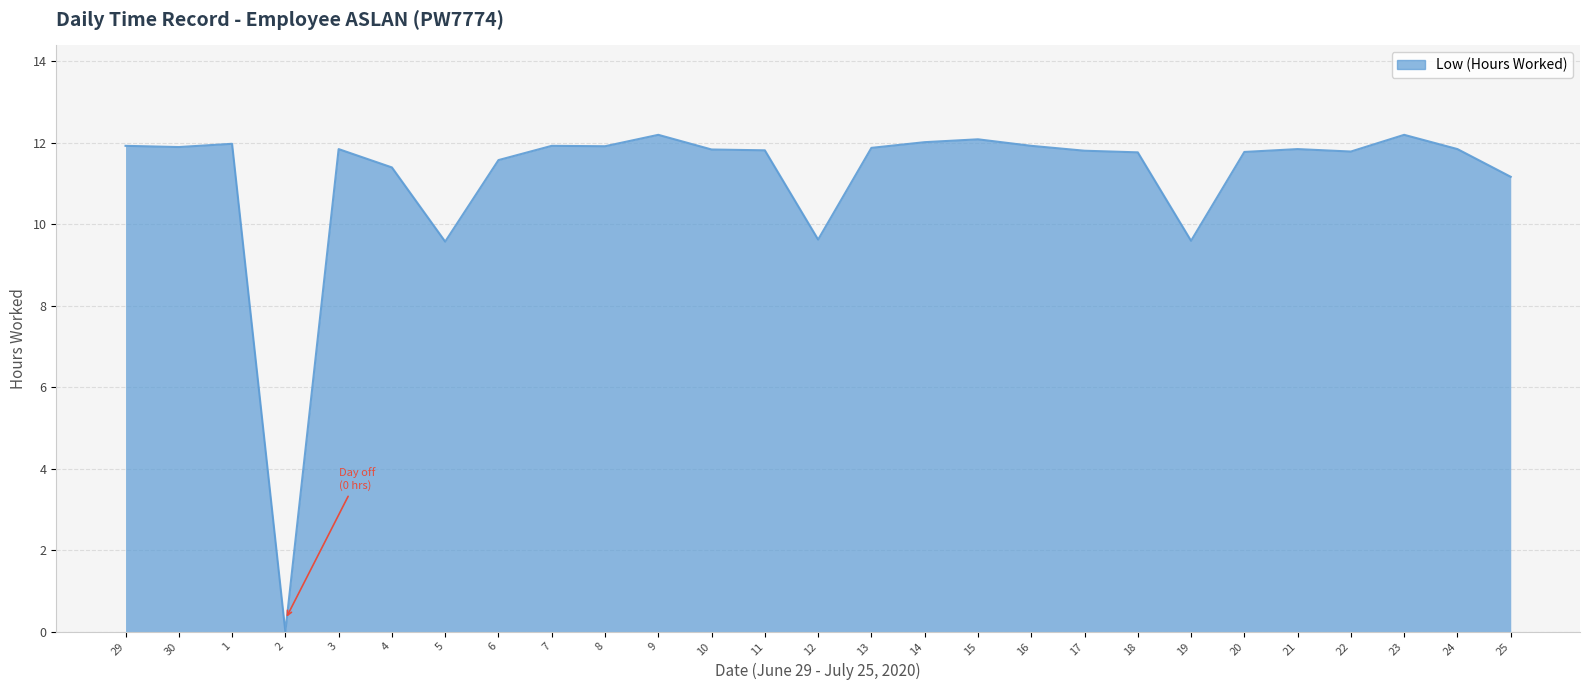

What position from the right is 17?

9